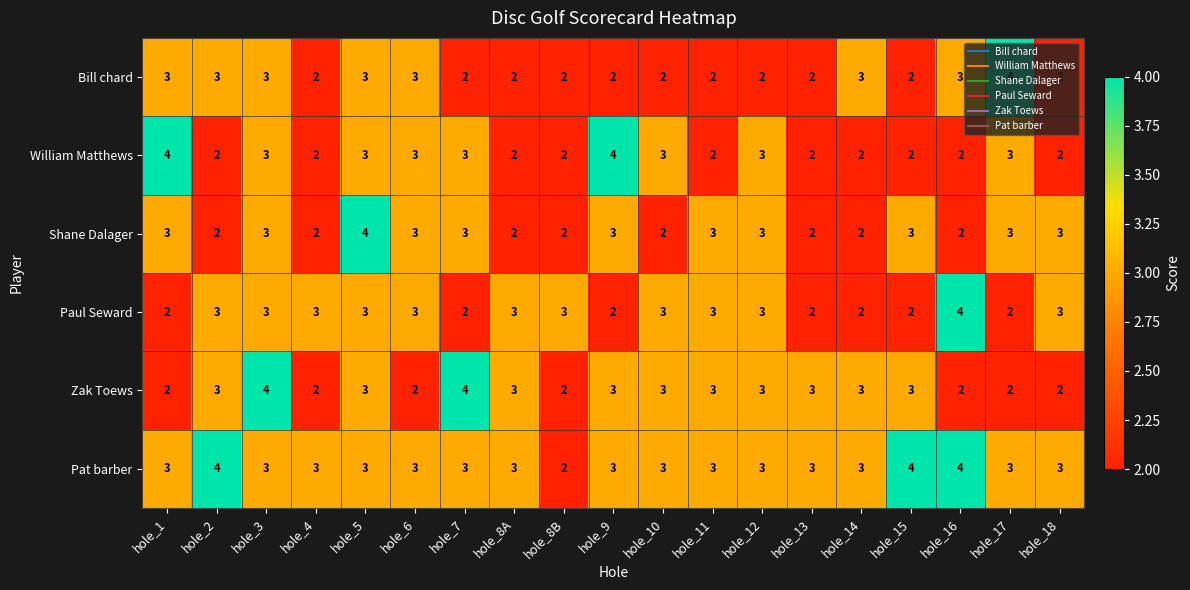

Which series changed the most between hole_11 and hole_18?

Zak Toews